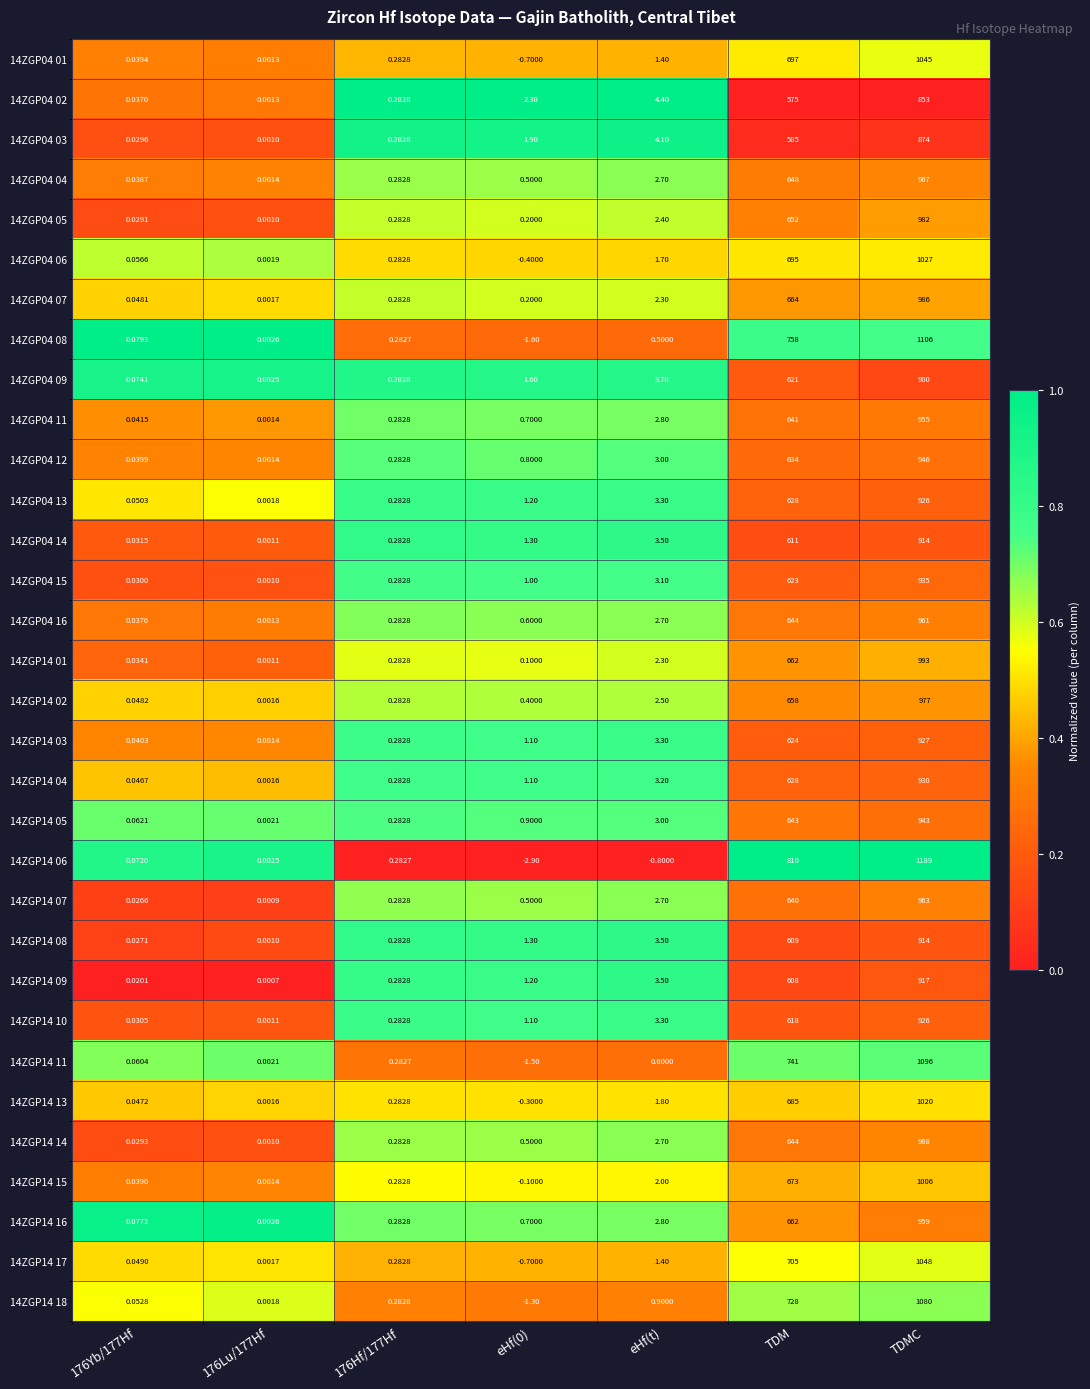

At which category is the sum across all series the highest?

TDMC